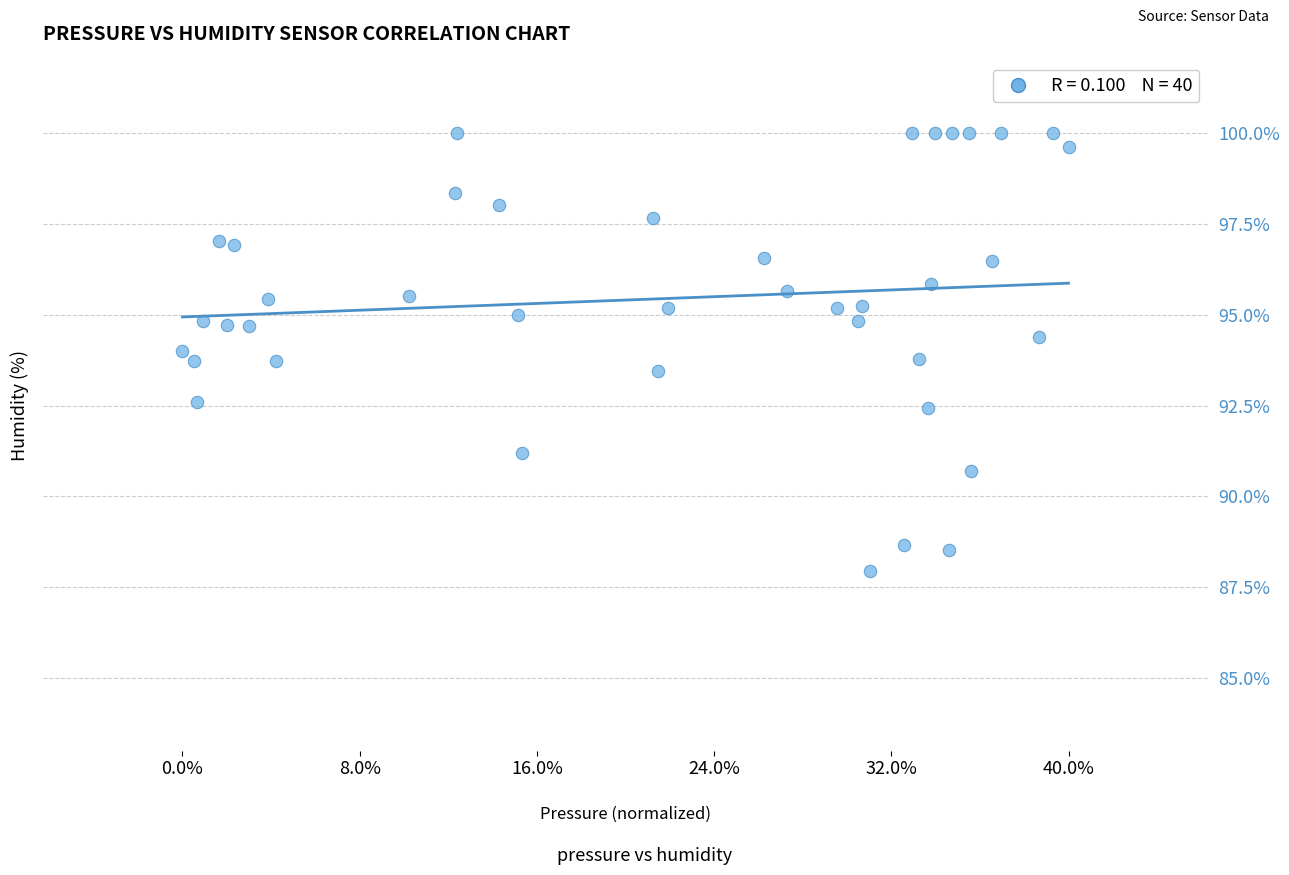

What is the range of X values (max minus min)?

126.7